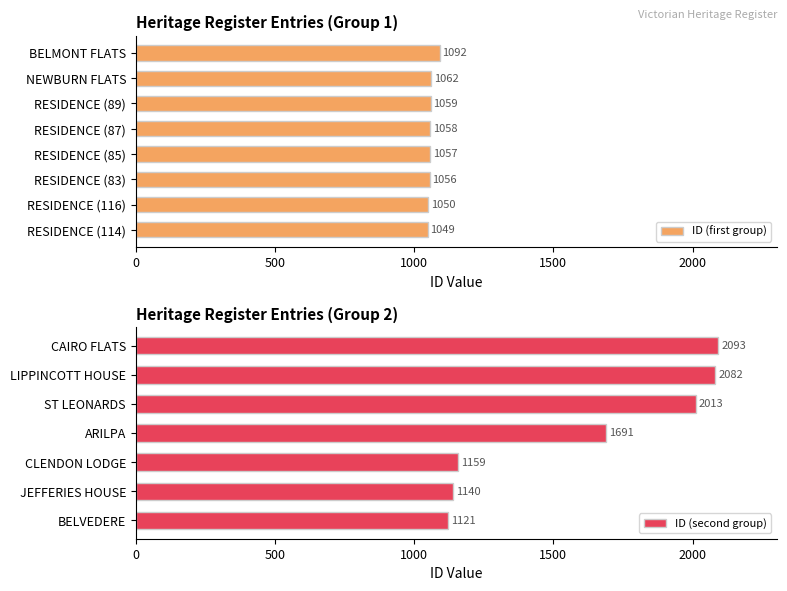

Are the bars grouped side by side (vs. stacked)?

No